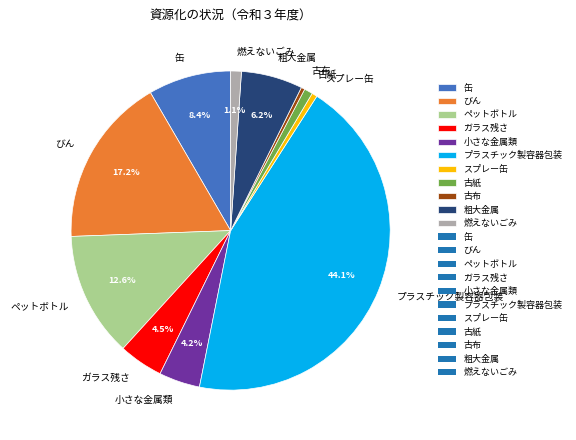

Which category has the biggest portion of the pie?

プラスチック製容器包装